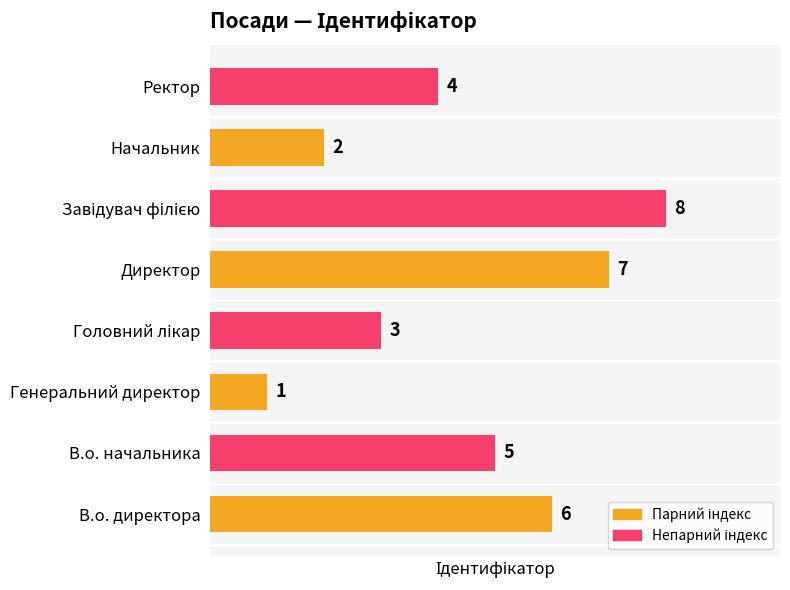

What is the difference between the values at В.о. директора and Начальник?

4